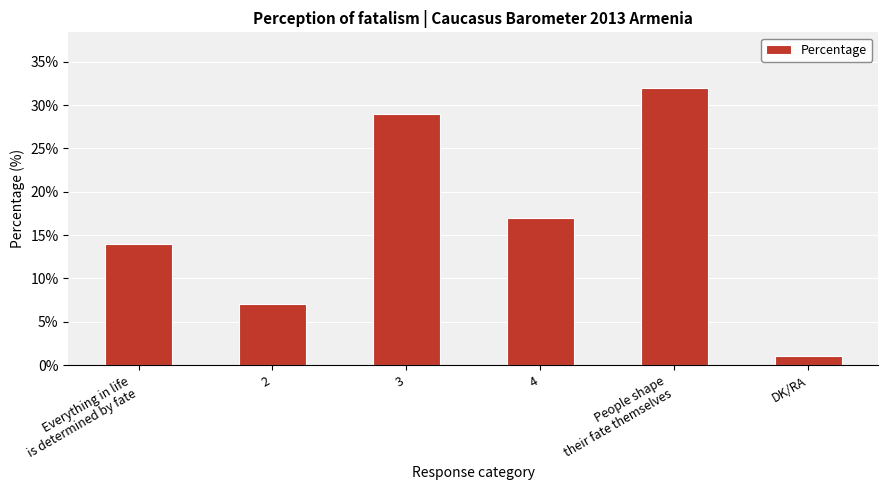

Rank the categories by value from highest to lowest.

People shape
their fate themselves, 3, 4, Everything in life
is determined by fate, 2, DK/RA